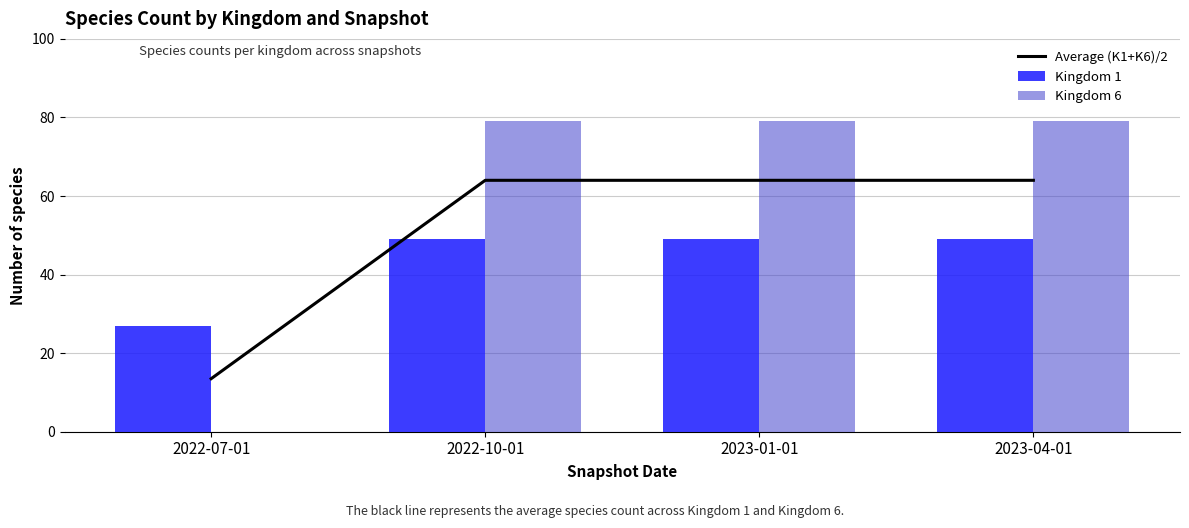

Reading left to right, extract all data points from this chart.

Average (K1+K6)/2: 13.5	64.0	64.0	64.0
Kingdom 1: 27.0	49.0	49.0	49.0
Kingdom 6: 0.0	79.0	79.0	79.0